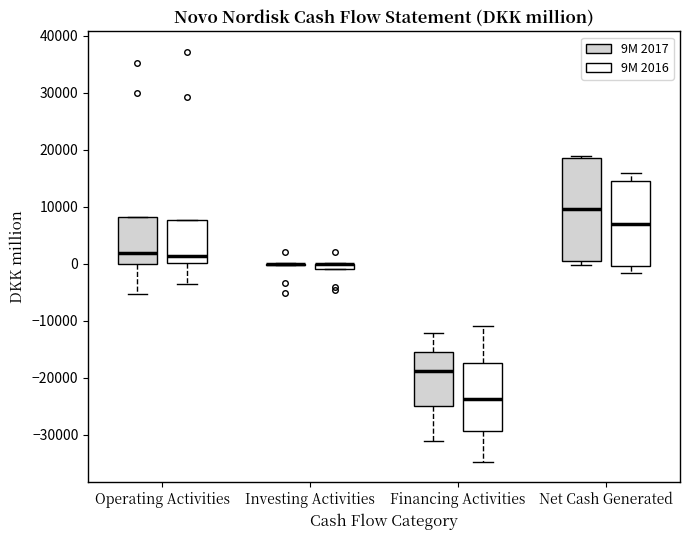

Comparing the boxes themselves (not the whiskers), which one is the tallest?

Net Cash Generated (9M 2017)